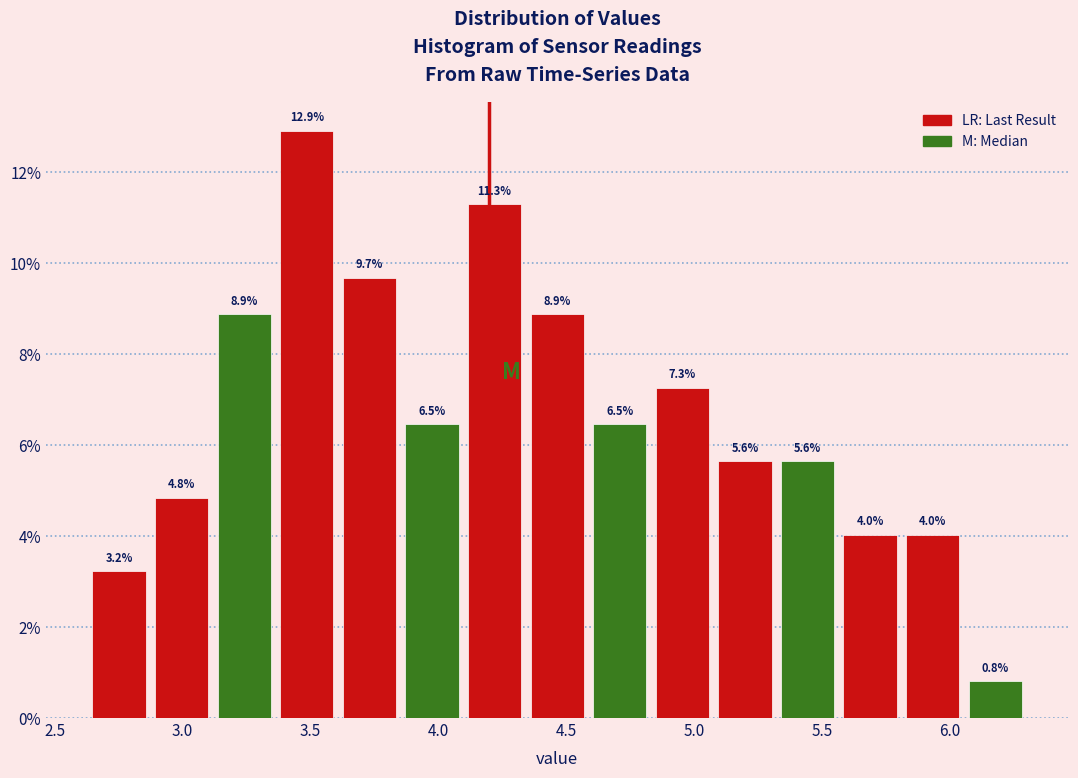

Reading left to right, transcribe this chart: for each bar, give the range it covers on the x-axis and its height. The bar edges are not printed on the chart, so give them approximately, as read against the axis.

2.65 to 2.85: 3.2
2.85 to 3.10: 4.8
3.10 to 3.35: 8.9
3.35 to 3.60: 12.9
3.60 to 3.85: 9.7
3.85 to 4.10: 6.5
4.10 to 4.35: 11.3
4.35 to 4.60: 8.9
4.60 to 4.85: 6.5
4.85 to 5.10: 7.3
5.10 to 5.30: 5.6
5.30 to 5.55: 5.6
5.55 to 5.80: 4.0
5.80 to 6.05: 4.0
6.05 to 6.30: 0.8